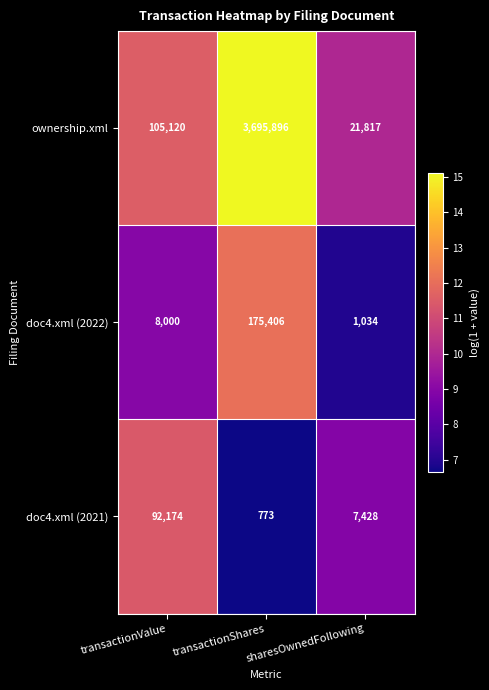

At transactionValue, list the series in order from largest to smallest.

ownership.xml, doc4.xml (2021), doc4.xml (2022)